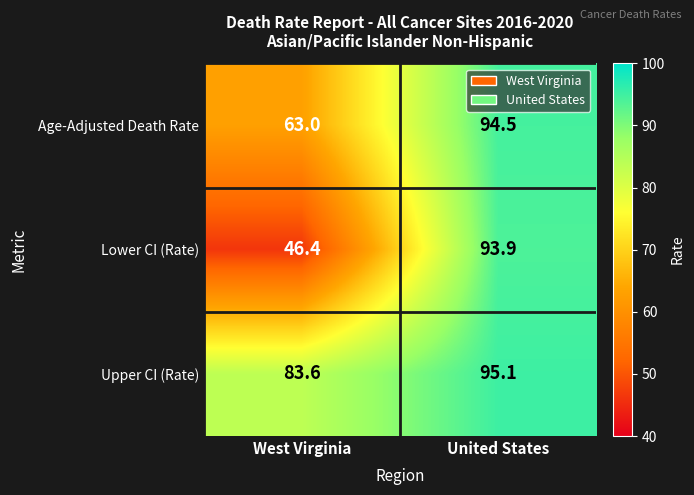

At United States, list the series in order from smallest to largest.

Lower CI (Rate), Age-Adjusted Death Rate, Upper CI (Rate)